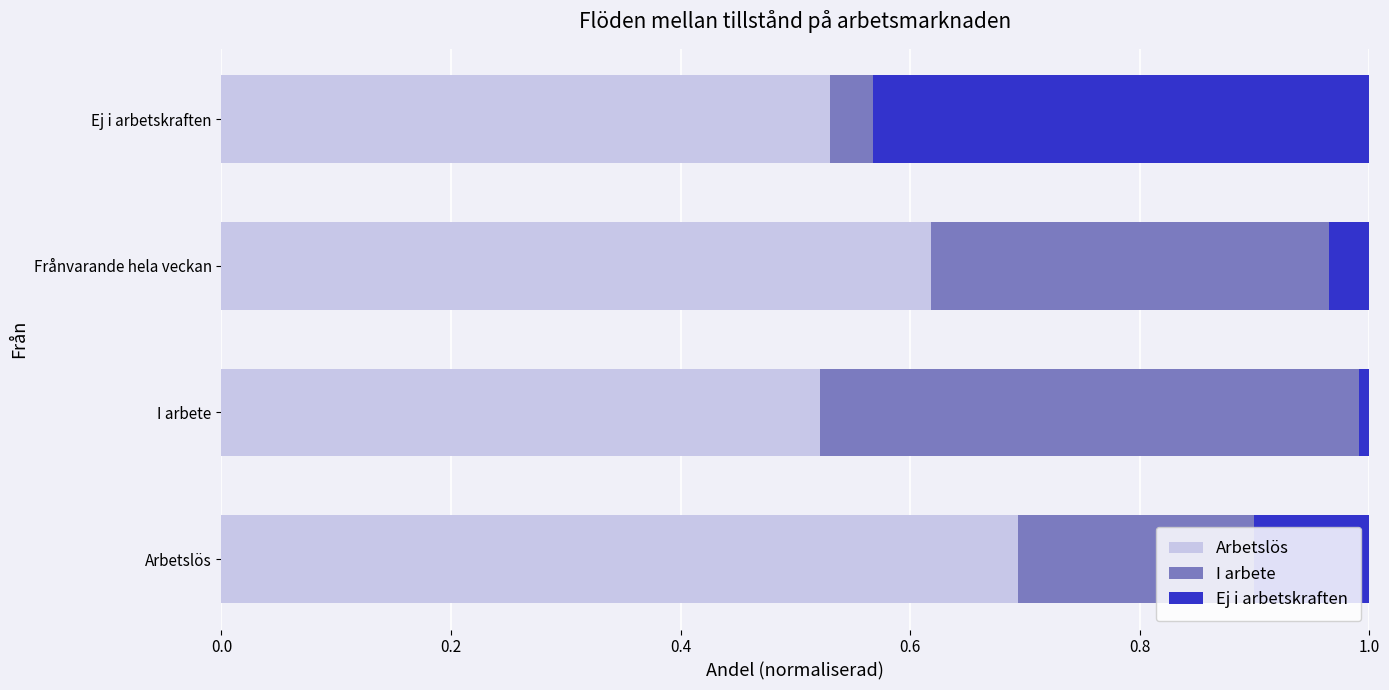

Rank the series at Arbetslös from highest to lowest value.

Arbetslös, I arbete, Ej i arbetskraften